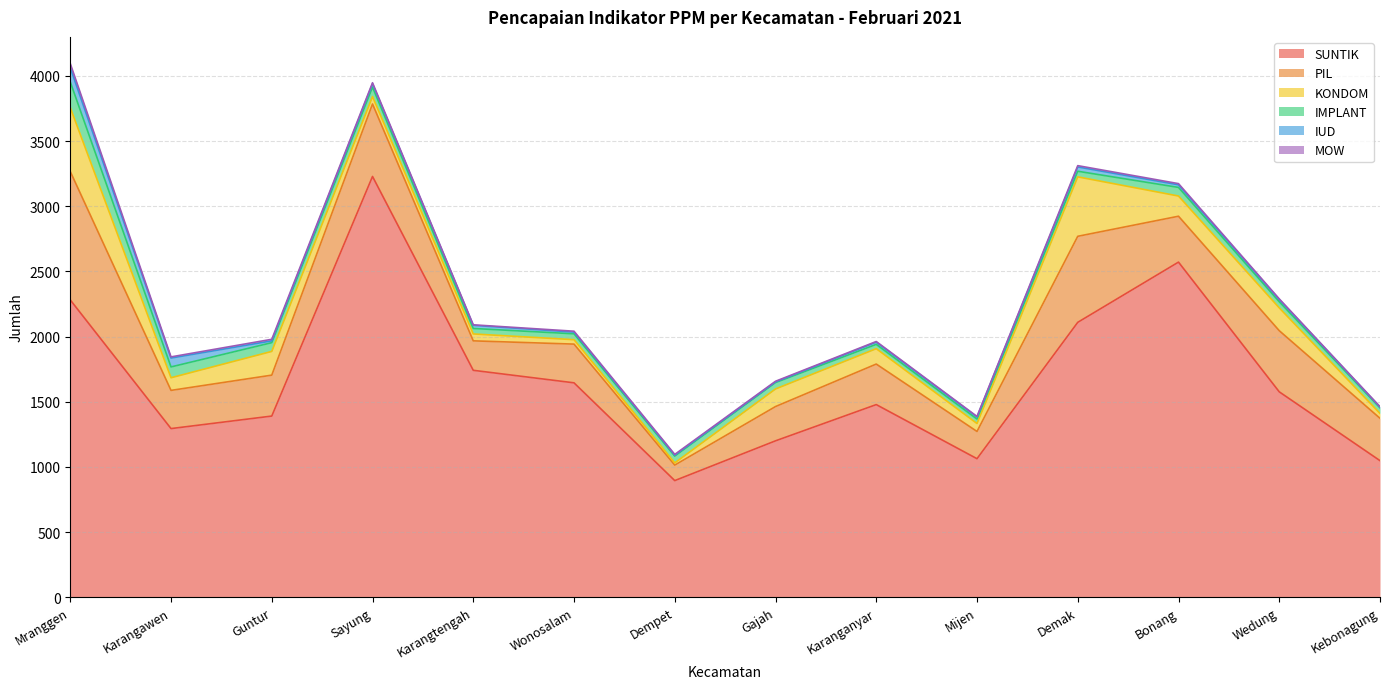

At which label does SUNTIK reach its minimum?

Dempet